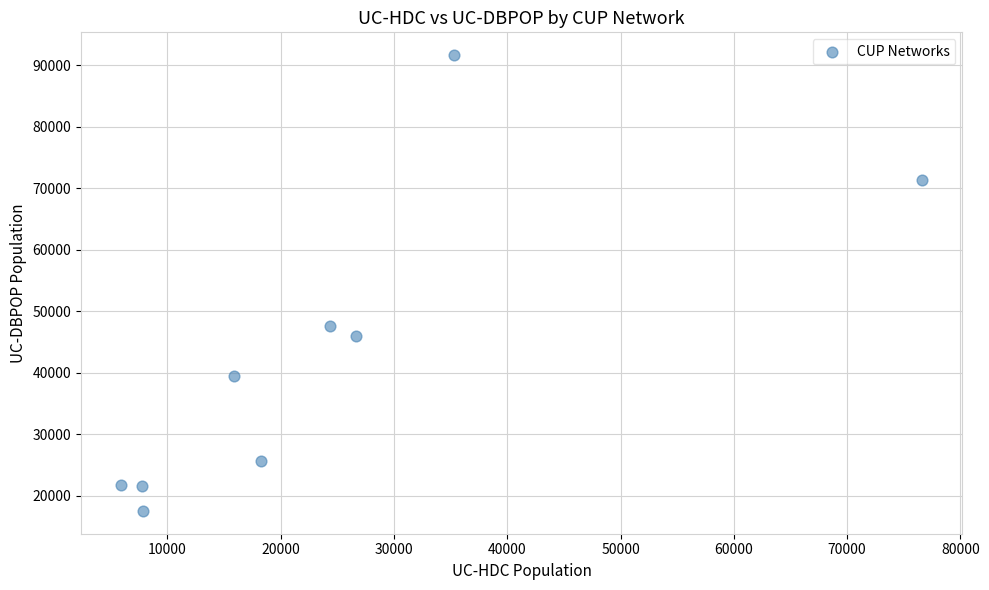

What is the average X value?

24291